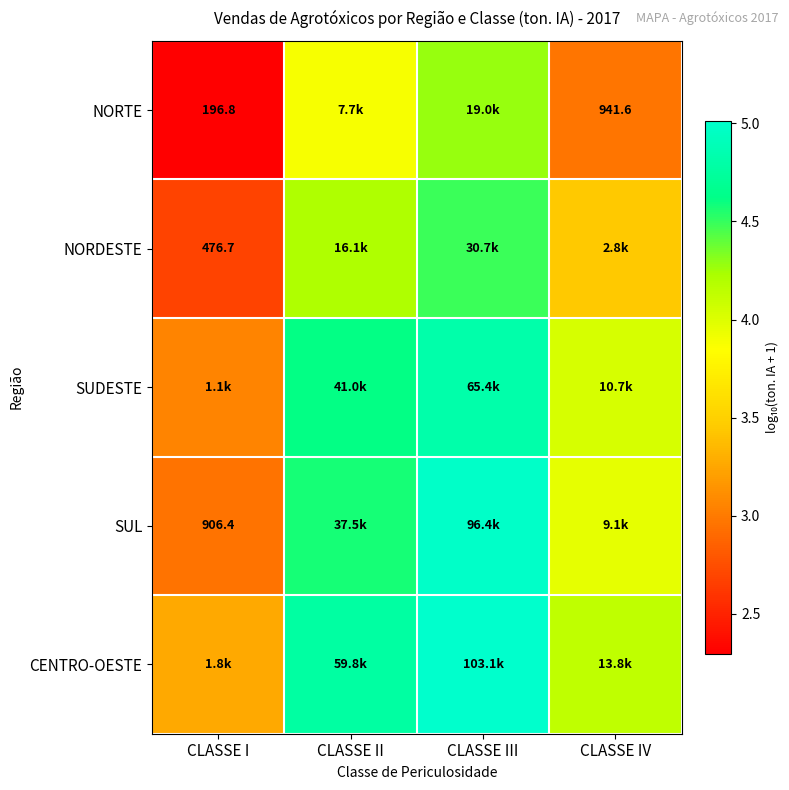

At which category is the sum across all series the highest?

CLASSE III